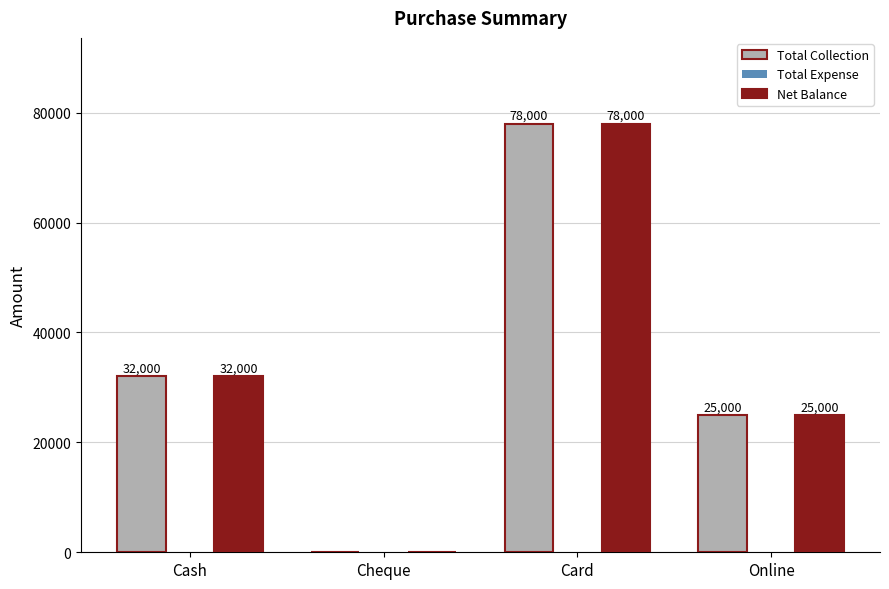

Is the value of Total Collection at Cash greater than the value of Net Balance at Online?

Yes